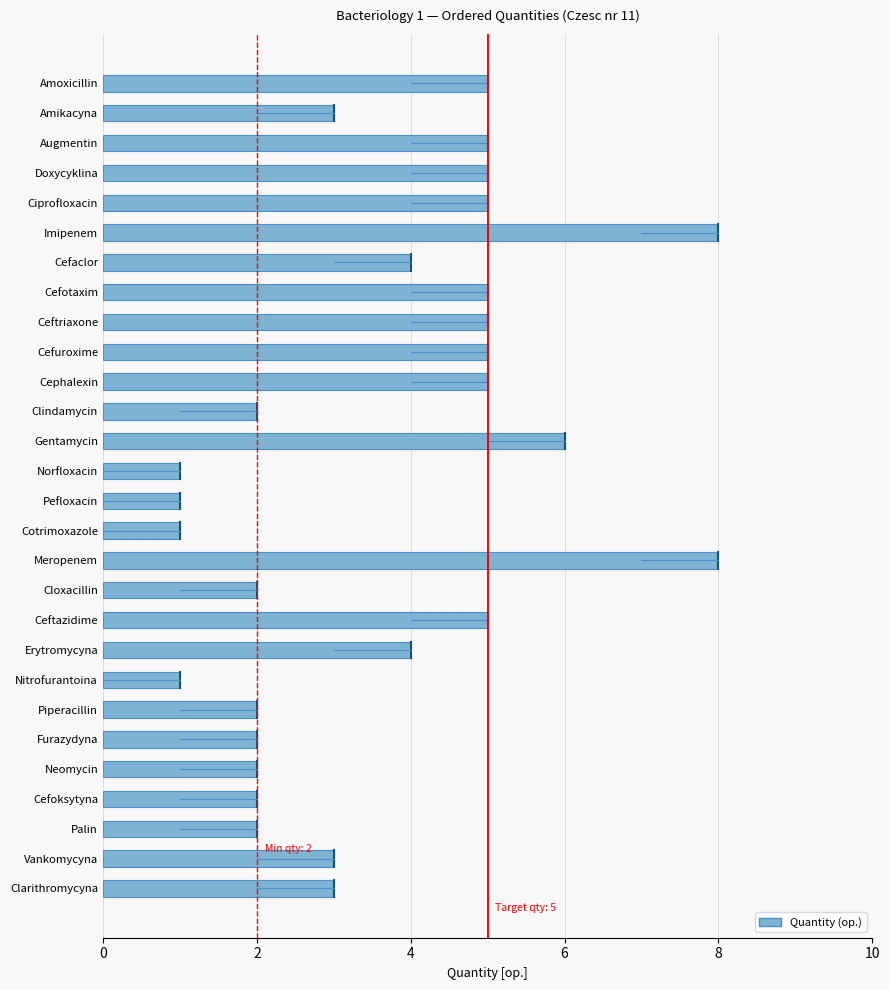

Read the value at Vankomycyna.

3